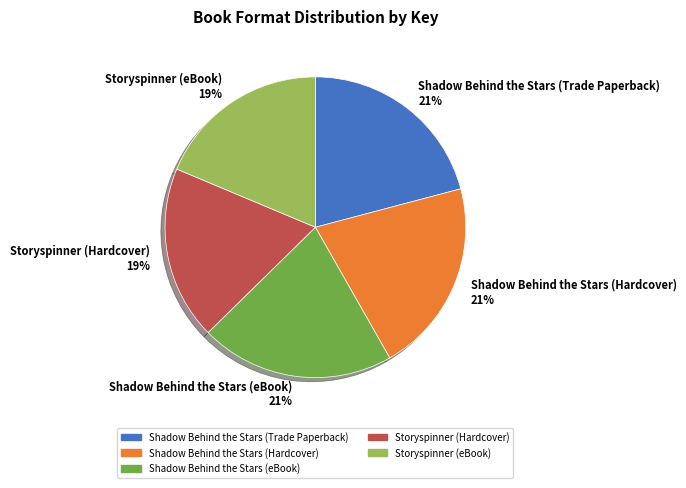

To the nearest percent, what percentage of the pie is Shadow Behind the Stars (eBook)?

21%